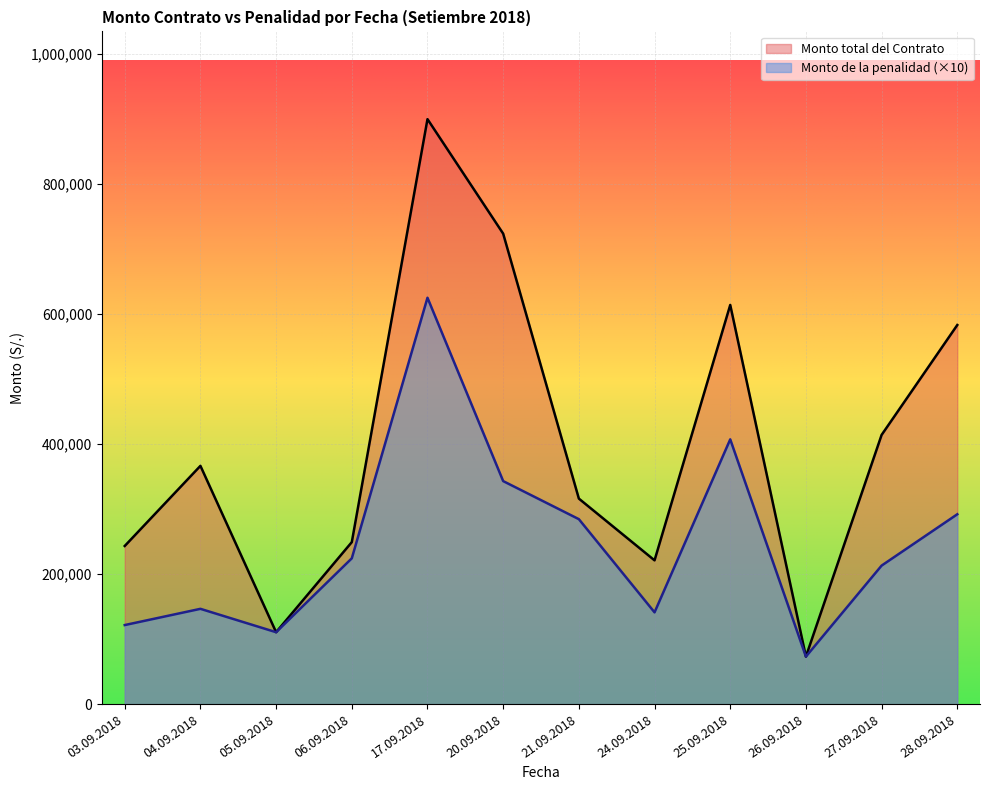

Which series has the widest spread of values?

Monto total del Contrato